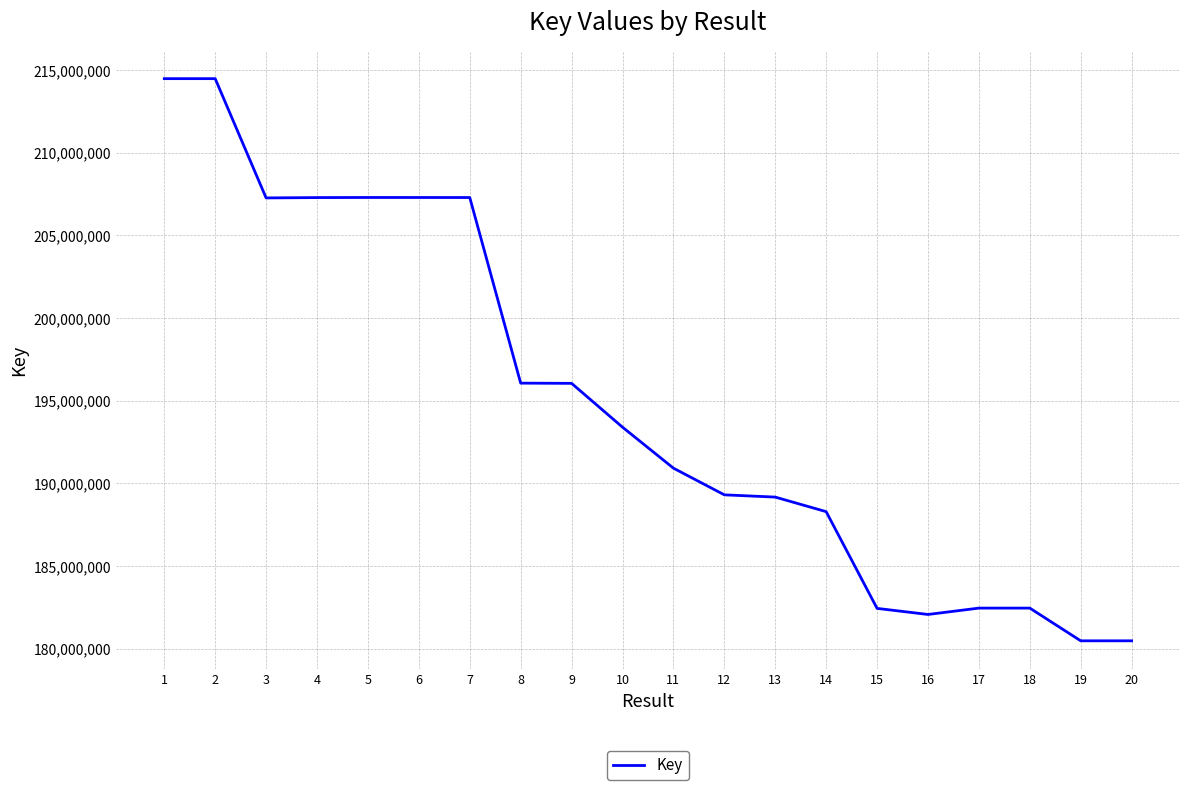

Which has a higher value, 12 or 16?

12